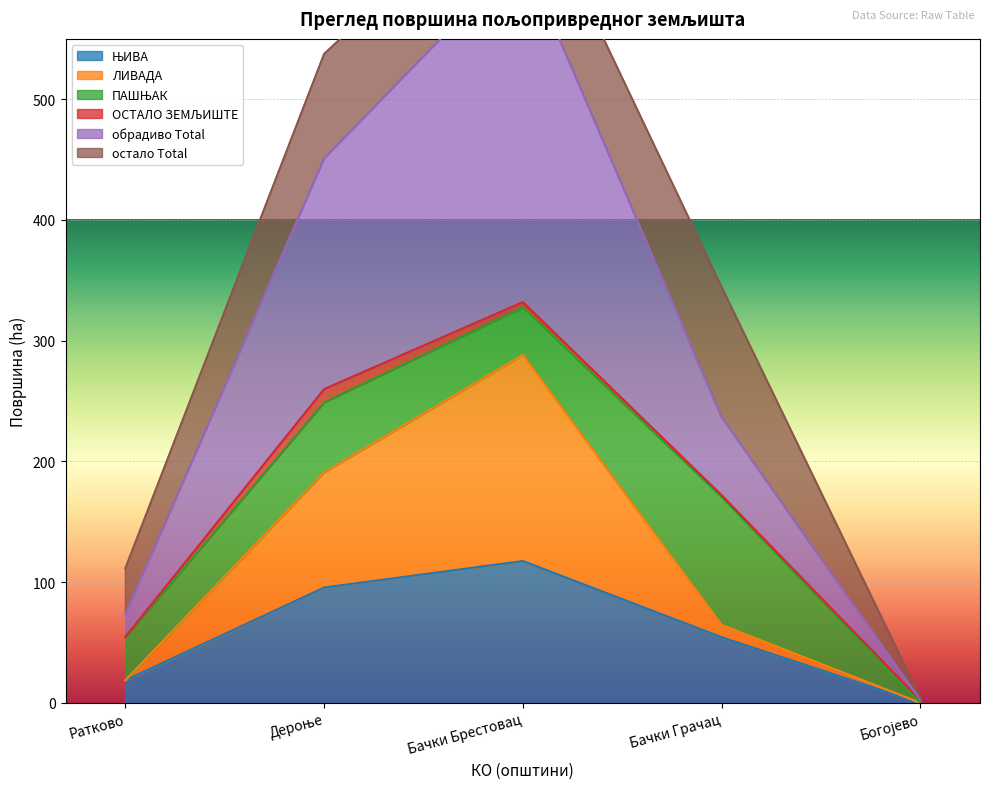

Which series changed the most between Бачки Грачац and Богојево?

обрадиво Total